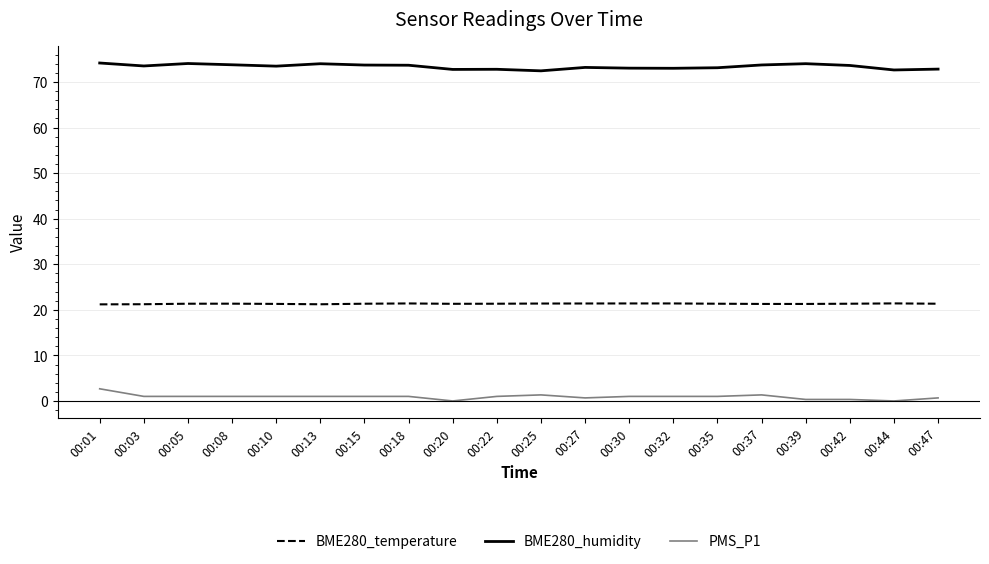

Rank the series by their maximum value, from lowest to highest.

PMS_P1, BME280_temperature, BME280_humidity